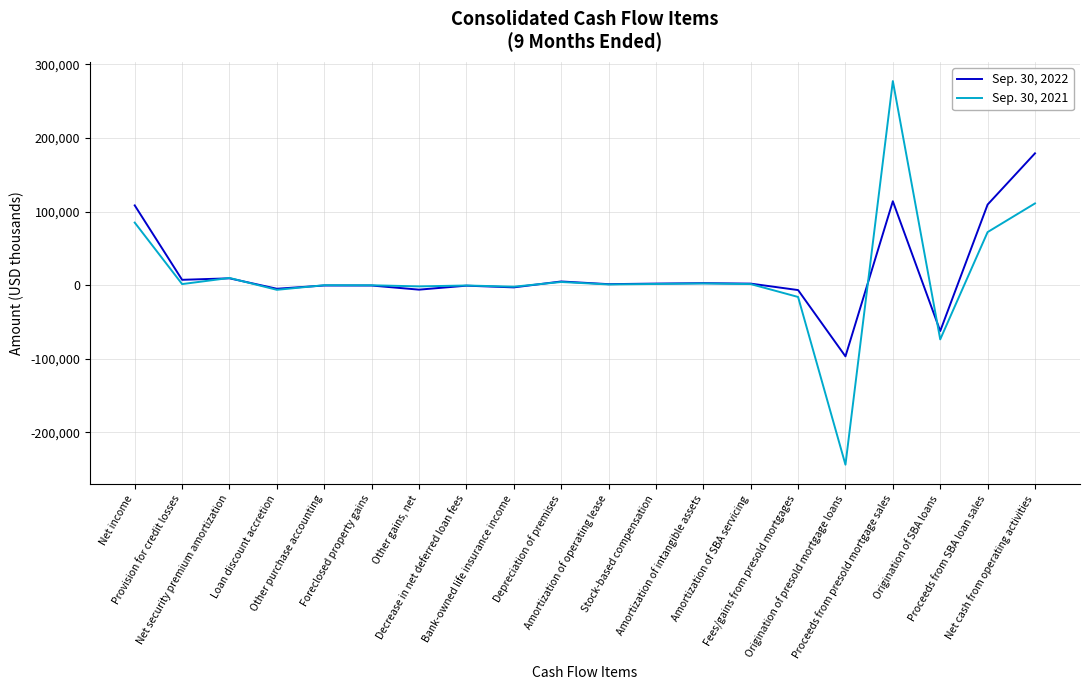

Which series has the widest spread of values?

Sep. 30, 2021